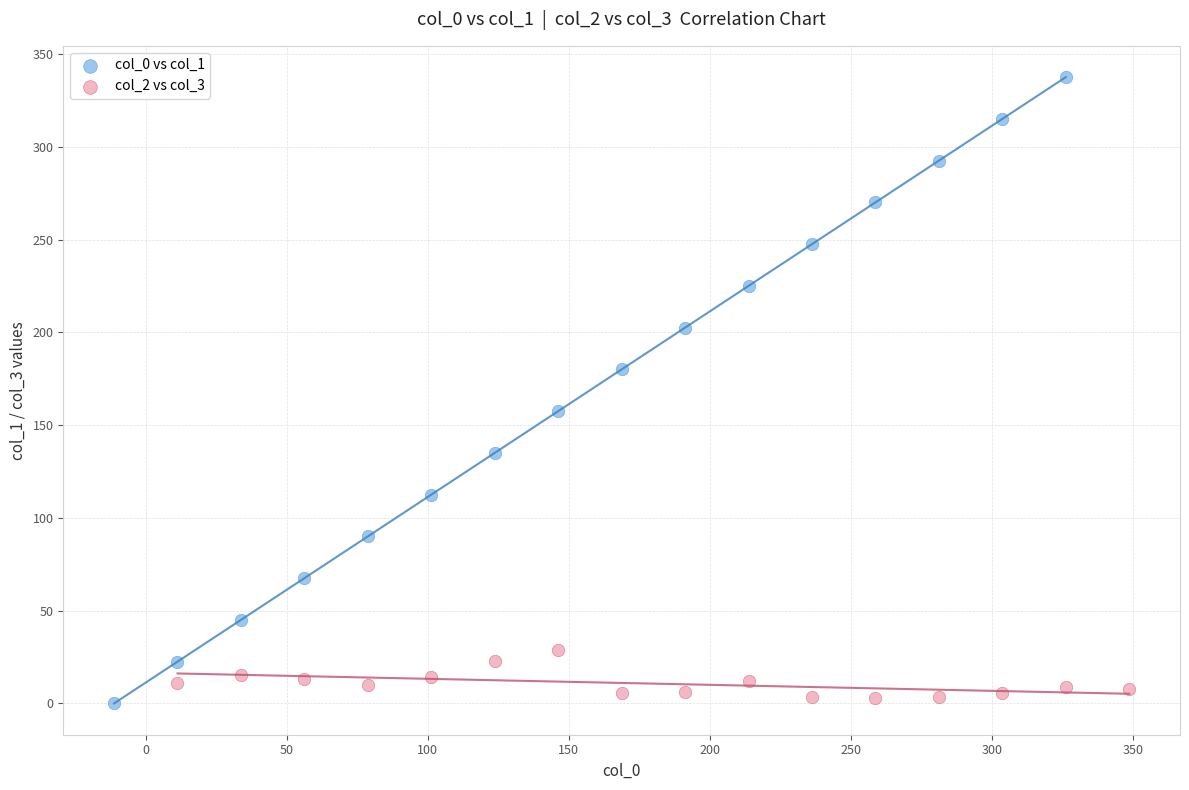

Which series has the widest spread of Y values?

col_0 vs col_1